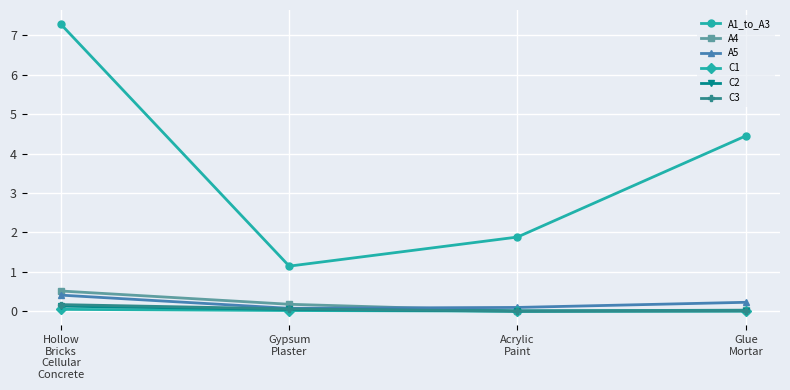

What is the label of the 4th point from the right?

Hollow
Bricks
Cellular
Concrete